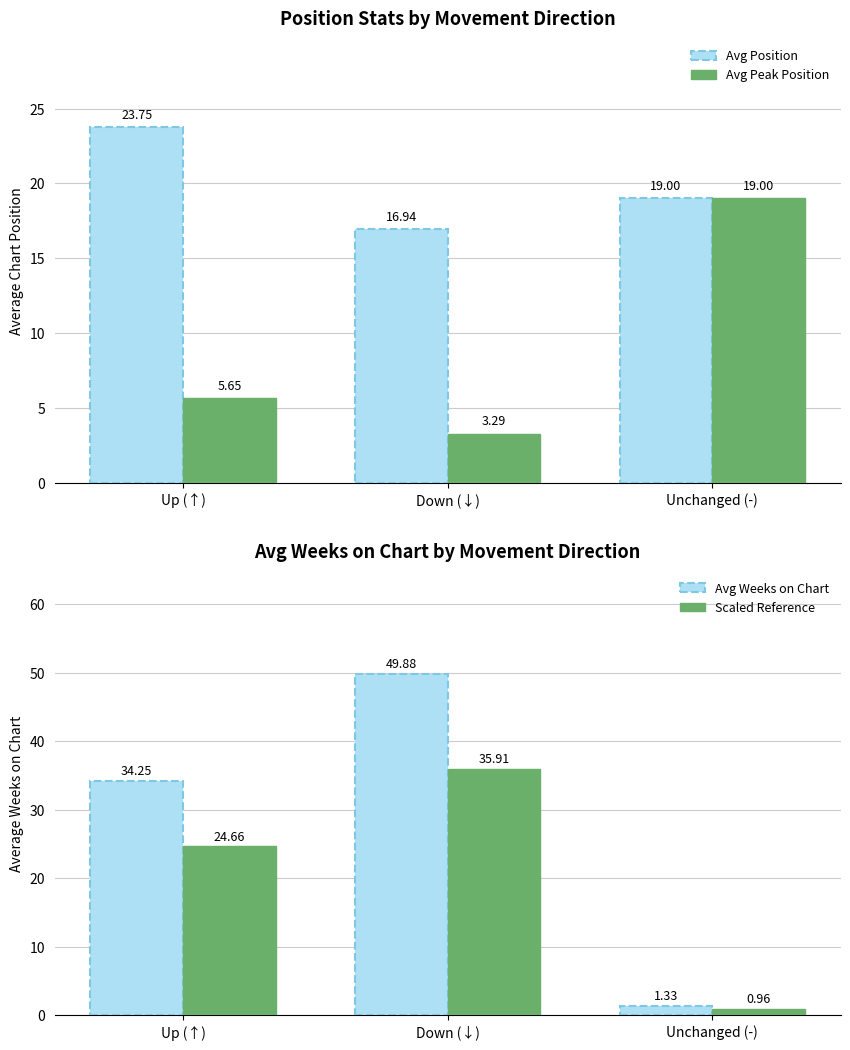

Does the chart contain any negative values?

No